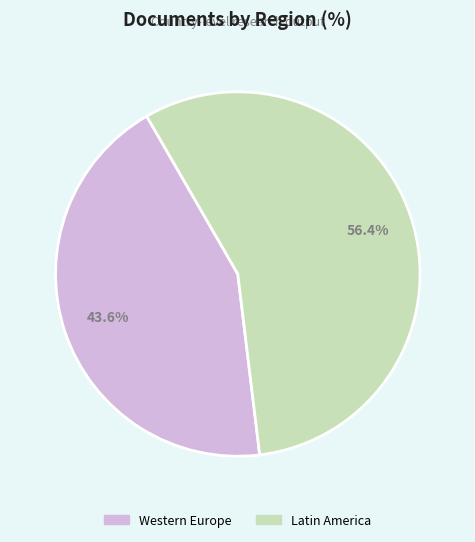

Is there a majority slice in this chart?

Yes